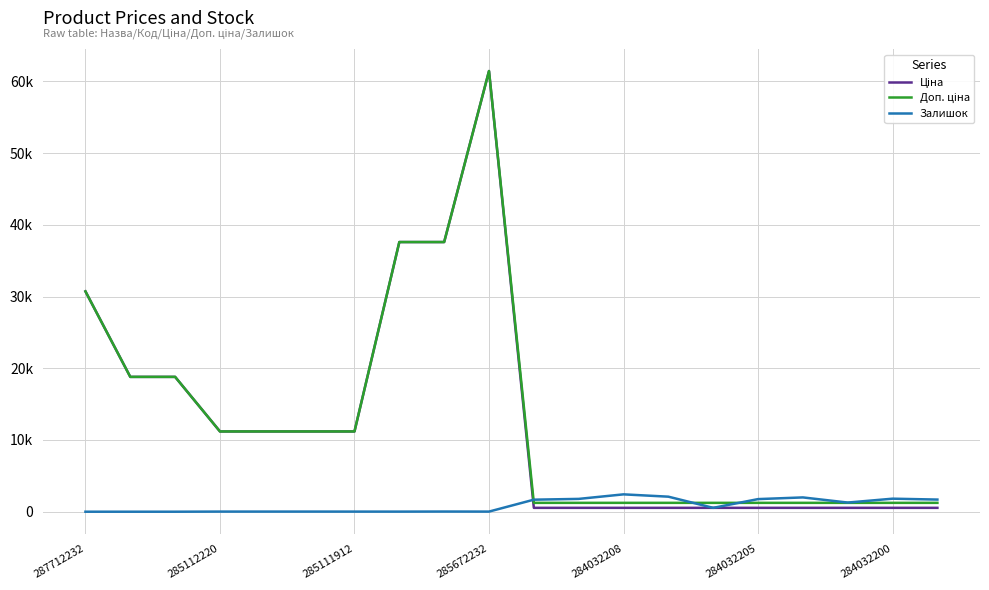

Where does the Доп. ціна series first go above 11188?

287712232